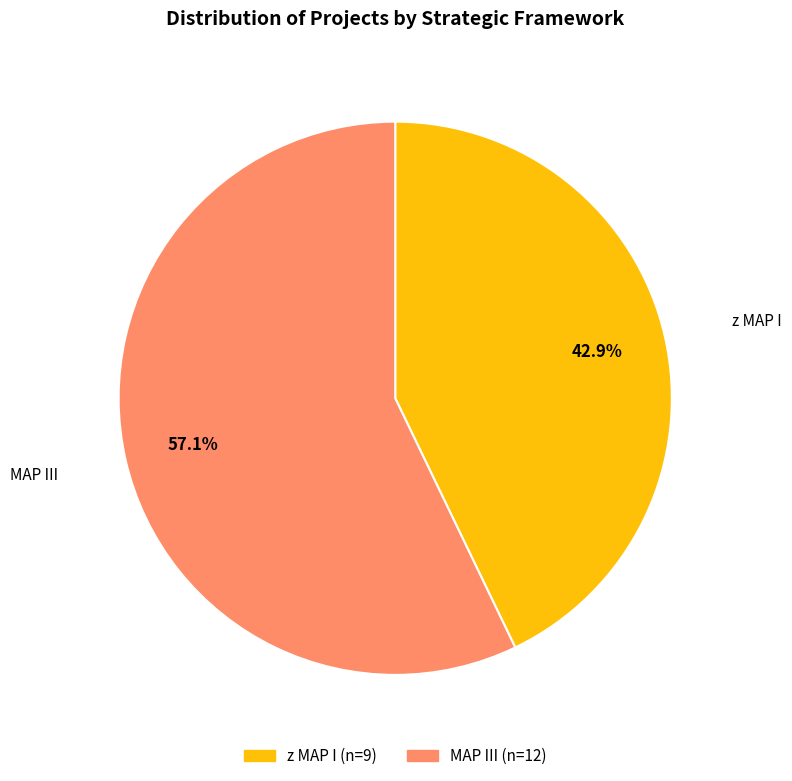

Rank the categories by value from lowest to highest.

z MAP I, MAP III